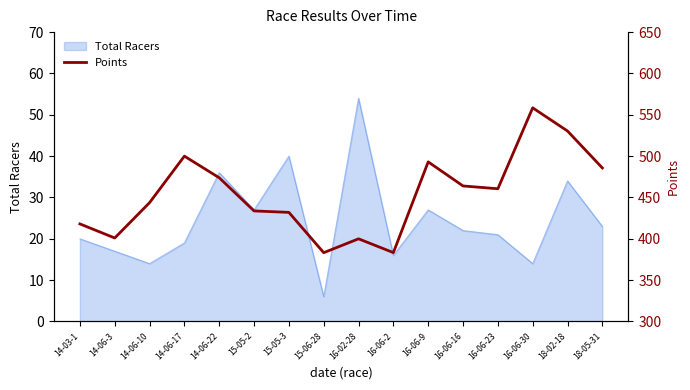

Which category has the highest value in the Total Racers series?

16-02-28